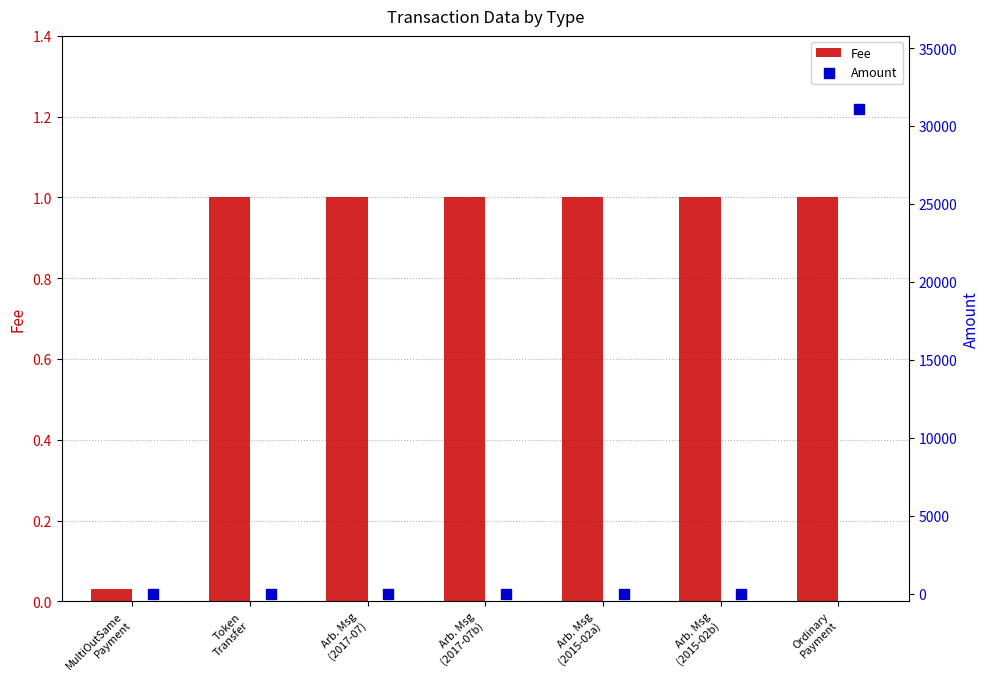

Which series has the widest spread of Y values?

Amount